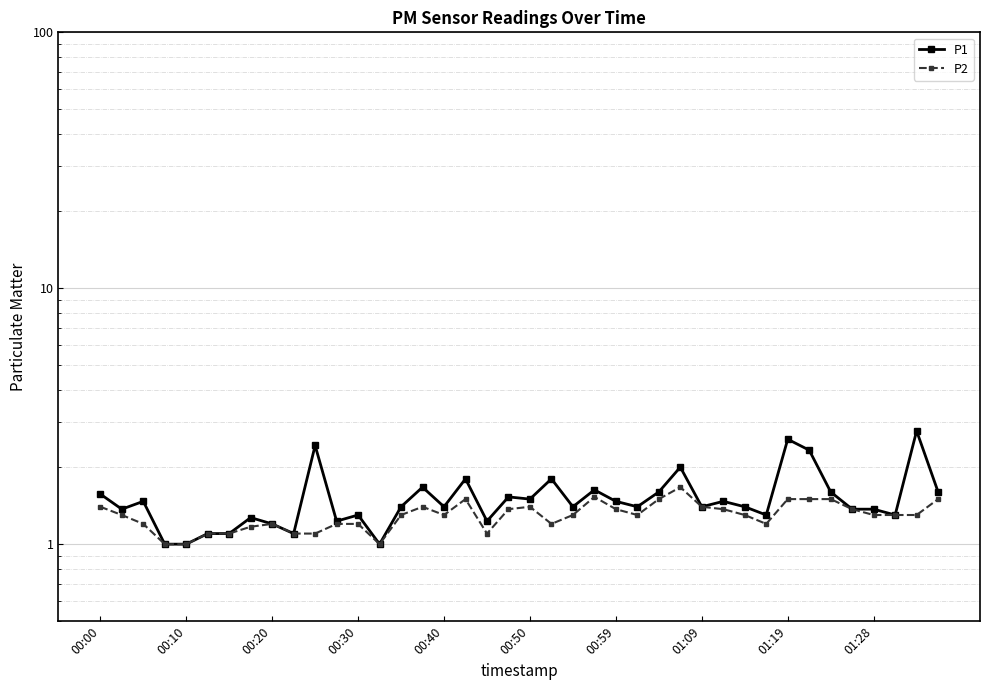

At which category is the sum across all series the highest?

01:19